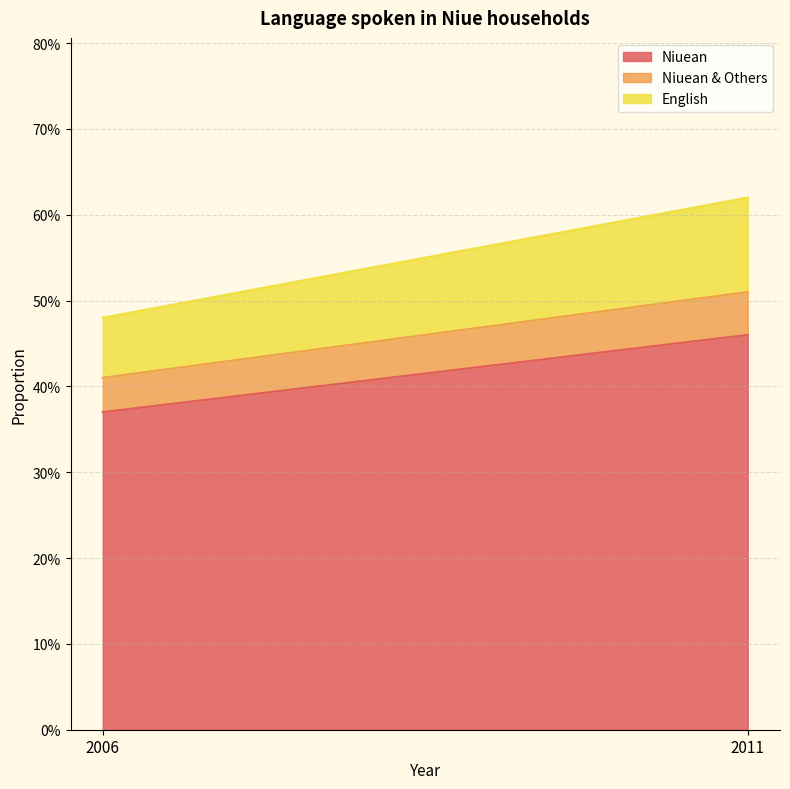

At which category does the chart reach its minimum across all series?

2006